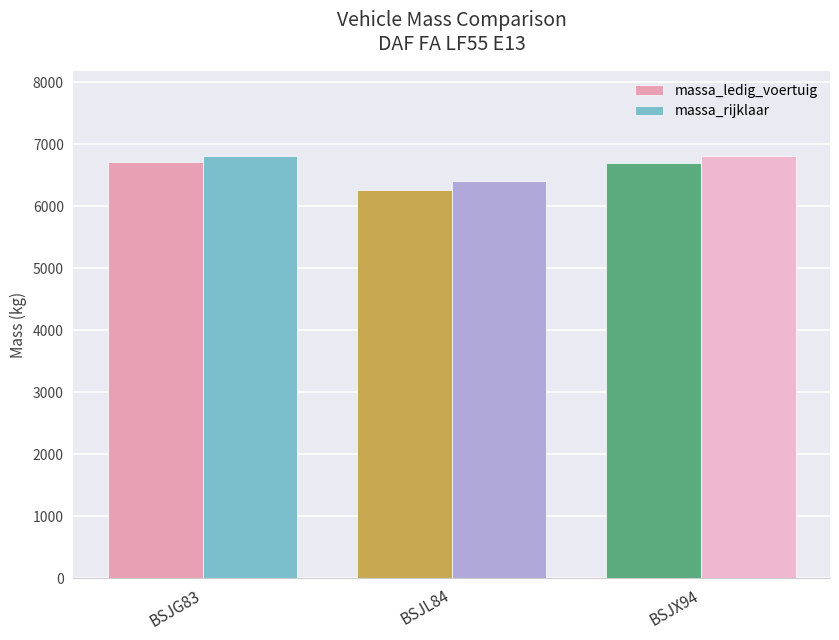

Does the chart contain any negative values?

No